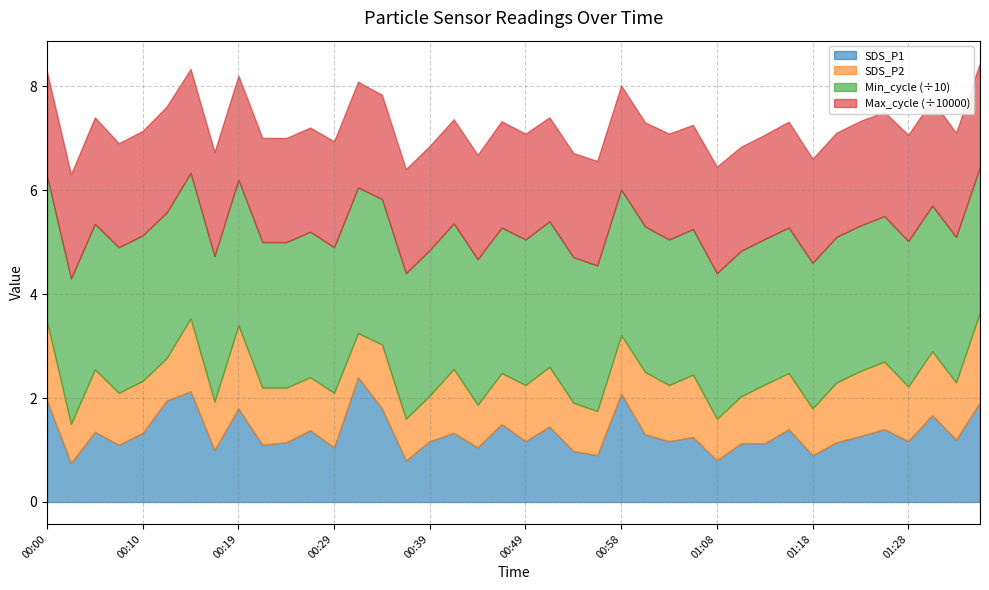

Does the chart have visible grid lines?

Yes